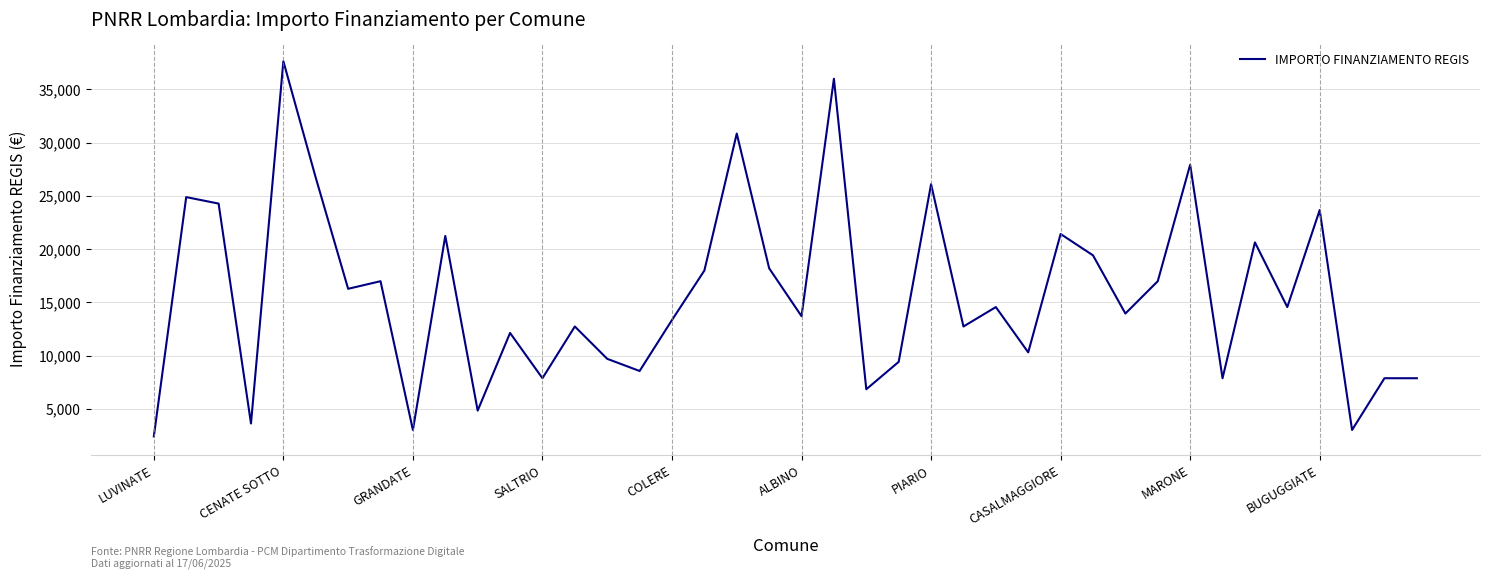

What is the maximum value shown in the chart?

37634